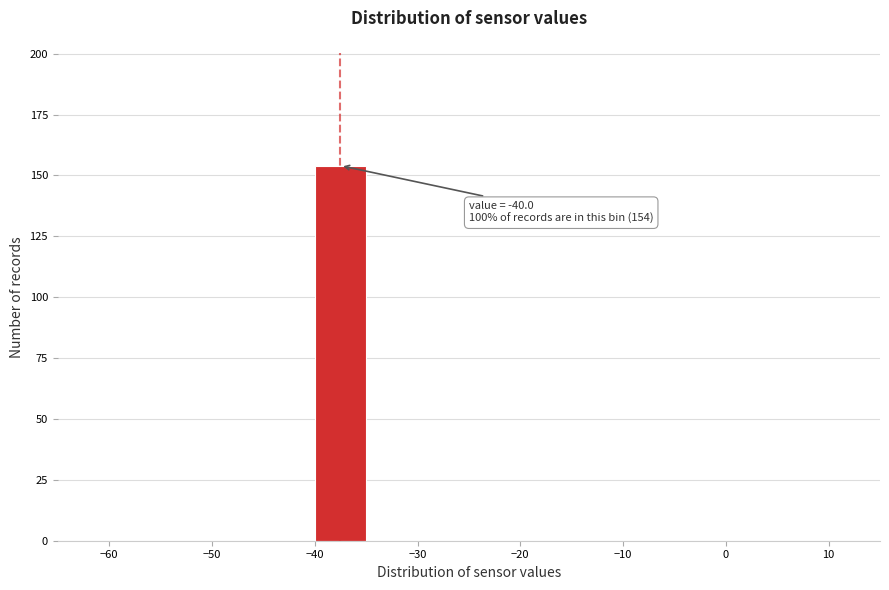

Which range on the x-axis has the tallest bar?

-40 to -35